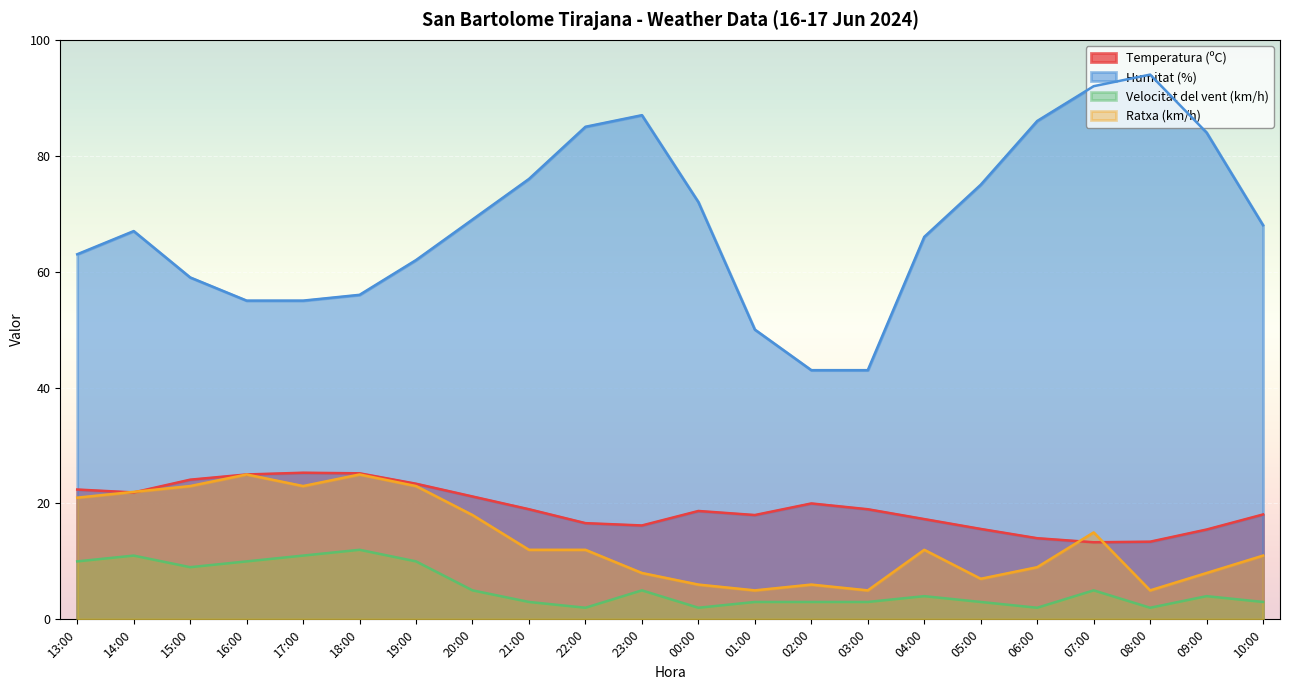

What is the spread (max minus min) of values at 13:00?

53.0